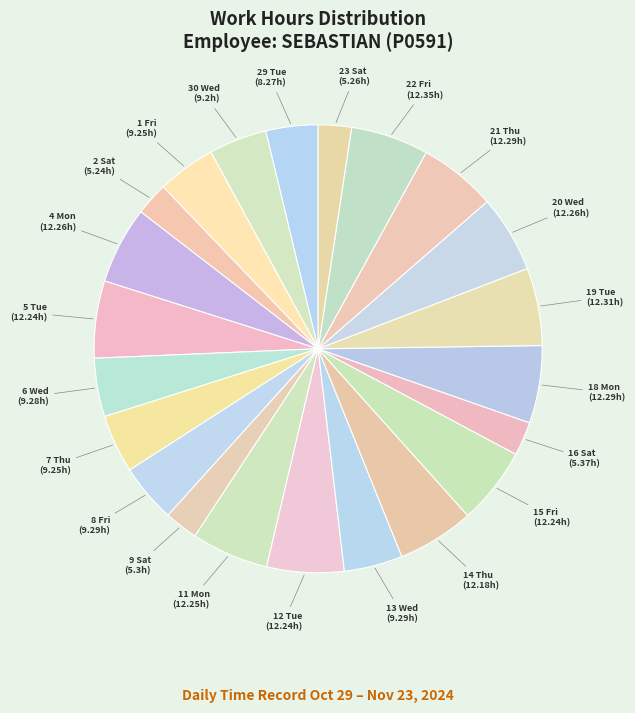

Do 20 Wed and 30 Wed together represent more than half of the pie?

No